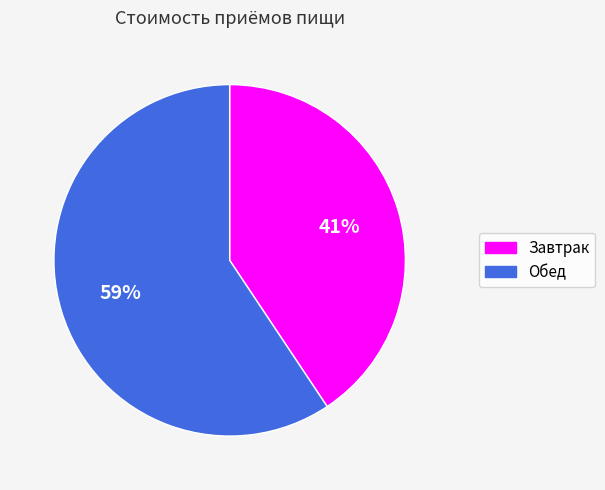

How many segments does this pie chart have?

2